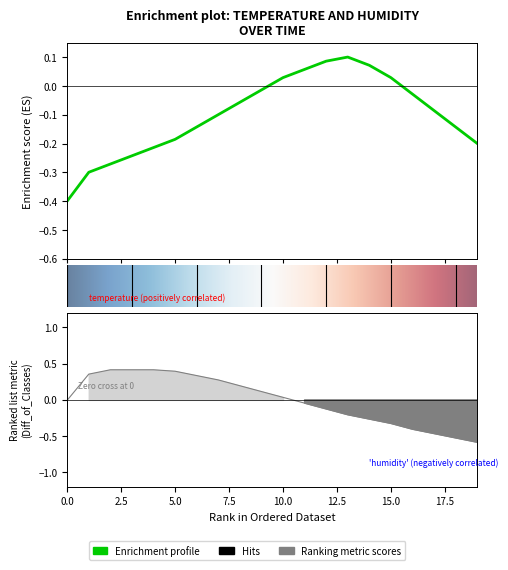

How many times do humidity and temperature cross each other?

1